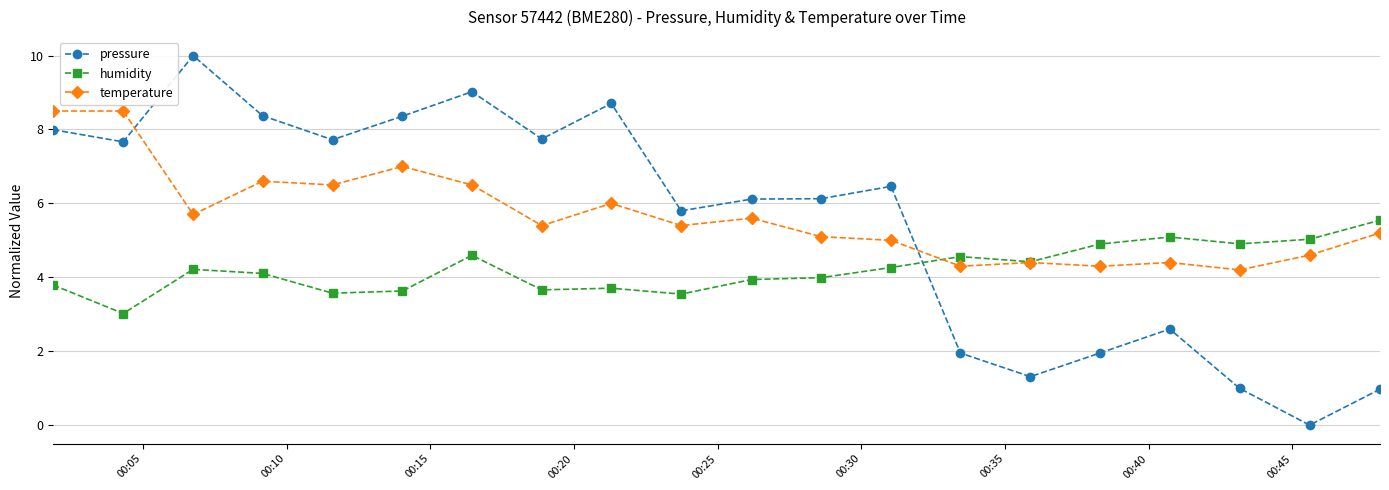

Which series has the largest range (max minus min)?

pressure